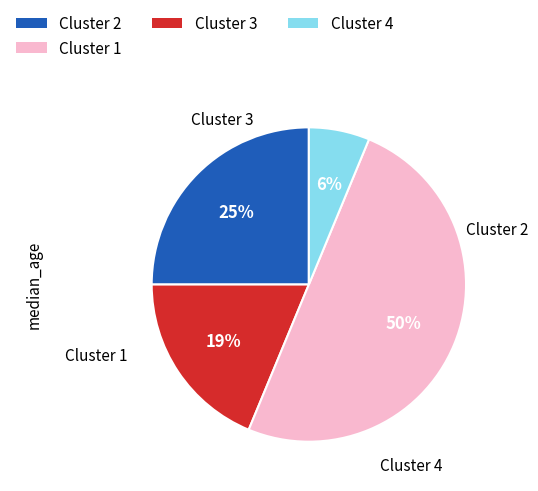

To the nearest percent, what is the difference between the largest and smallest slice percentages?

44%